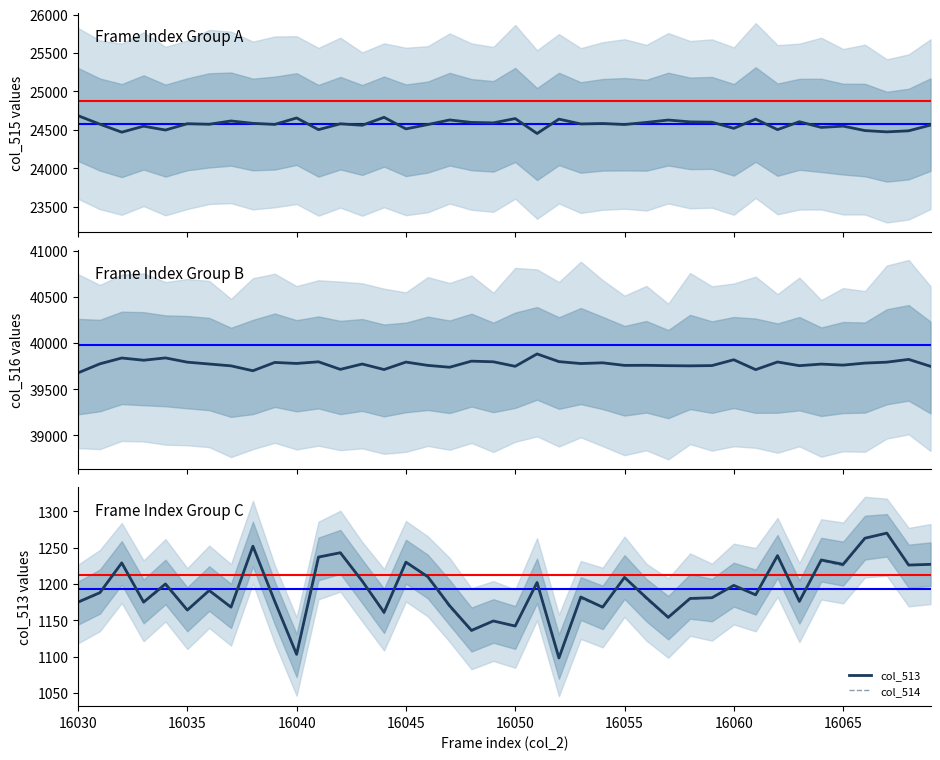

True or false: col_516 and col_515 intersect in this chart.

False